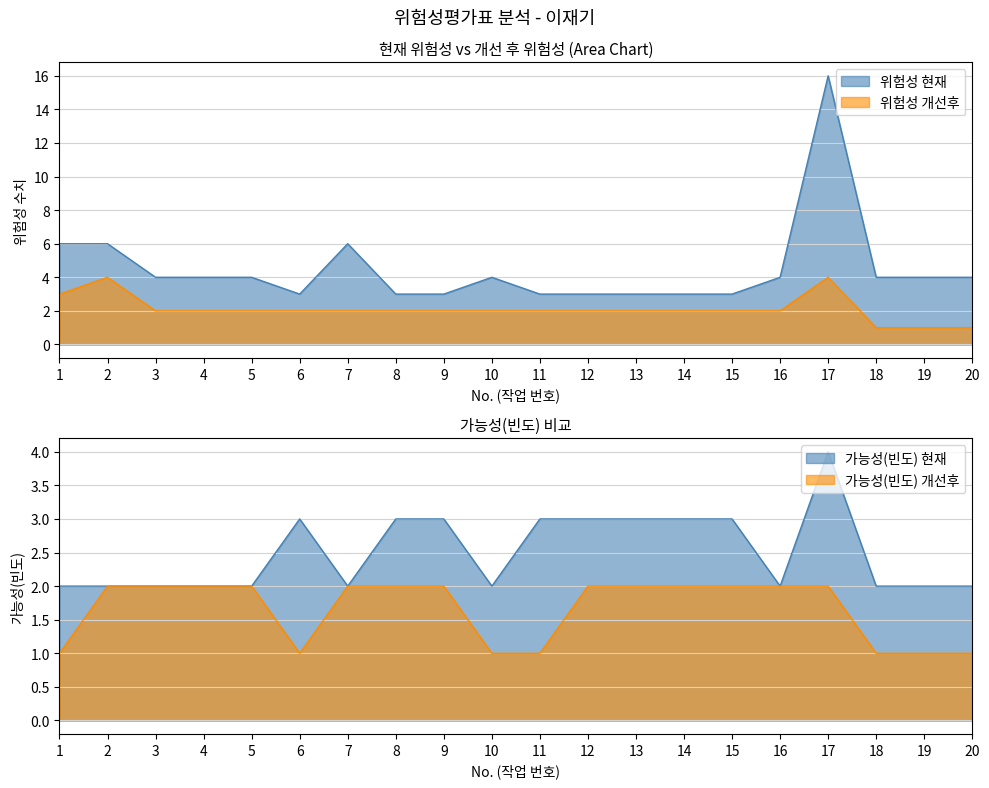

Reading right to left, what are all the values shown in this chart?

가능성(빈도) 현재: 2	2	2	4	2	3	3	3	3	3	2	3	3	2	3	2	2	2	2	2
위험성 현재: 4	4	4	16	4	3	3	3	3	3	4	3	3	6	3	4	4	4	6	6
가능성(빈도) 개선후: 1	1	1	2	2	2	2	2	2	1	1	2	2	2	1	2	2	2	2	1
위험성 개선후: 1	1	1	4	2	2	2	2	2	2	2	2	2	2	2	2	2	2	4	3